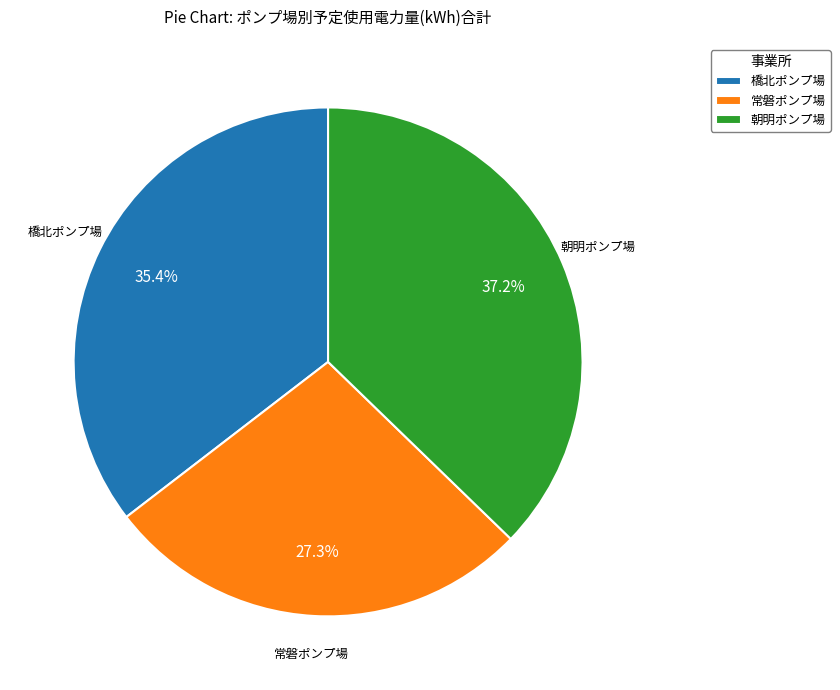

What is the largest slice in the pie chart?

朝明ポンプ場